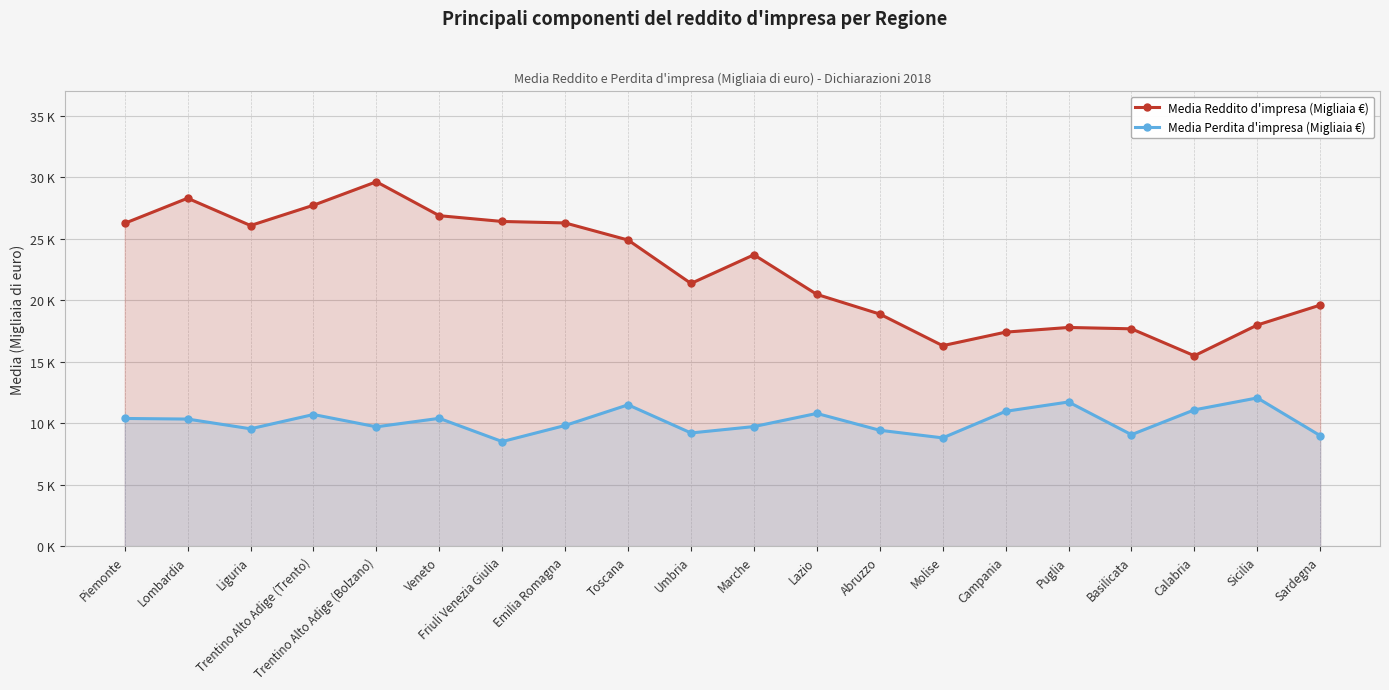

What is the value of the Media Perdita d'impresa (Migliaia €) point at the 7th from the left?

8.5